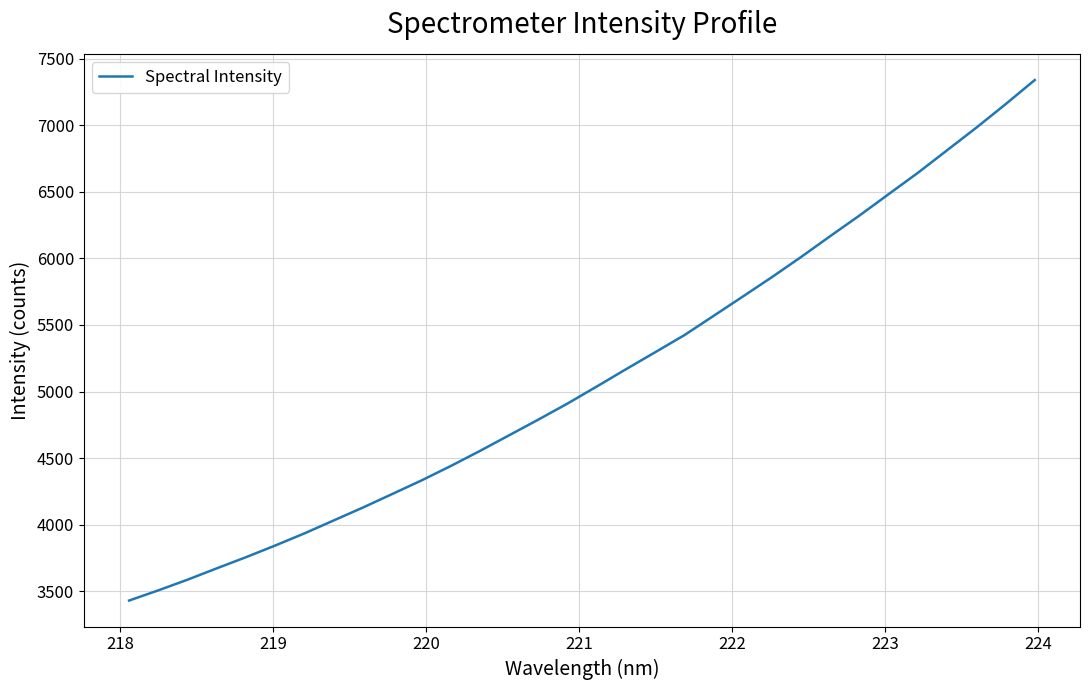

What is the minimum value shown in the chart?

3430.7